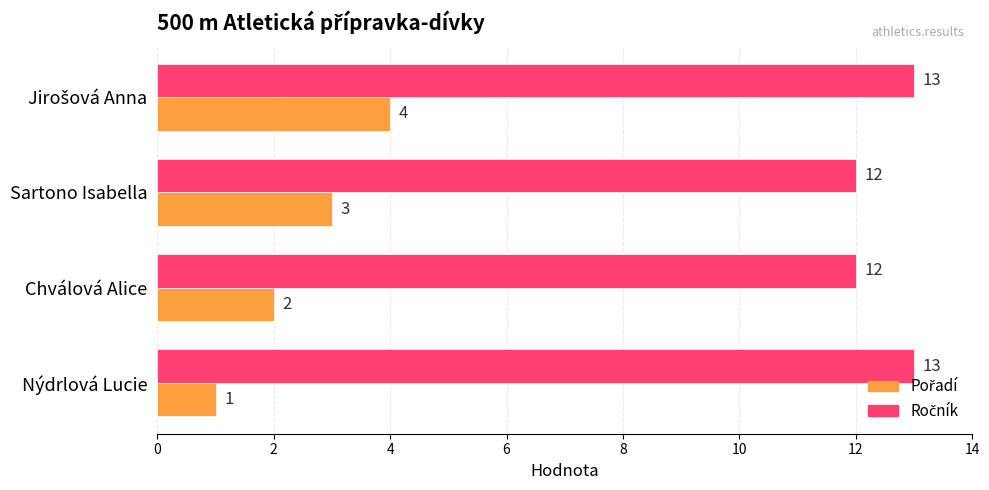

Which label corresponds to the smallest value in the chart?

Nýdrlová Lucie